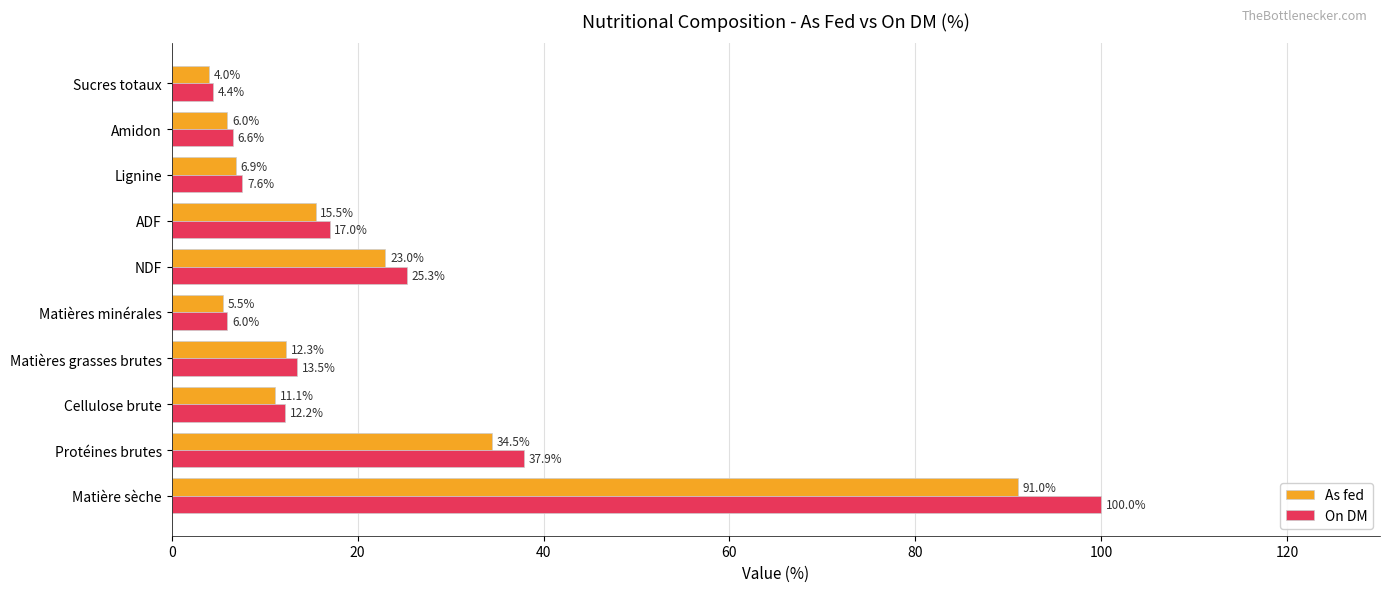

Where is On DM nearest to the value 52?

Protéines brutes